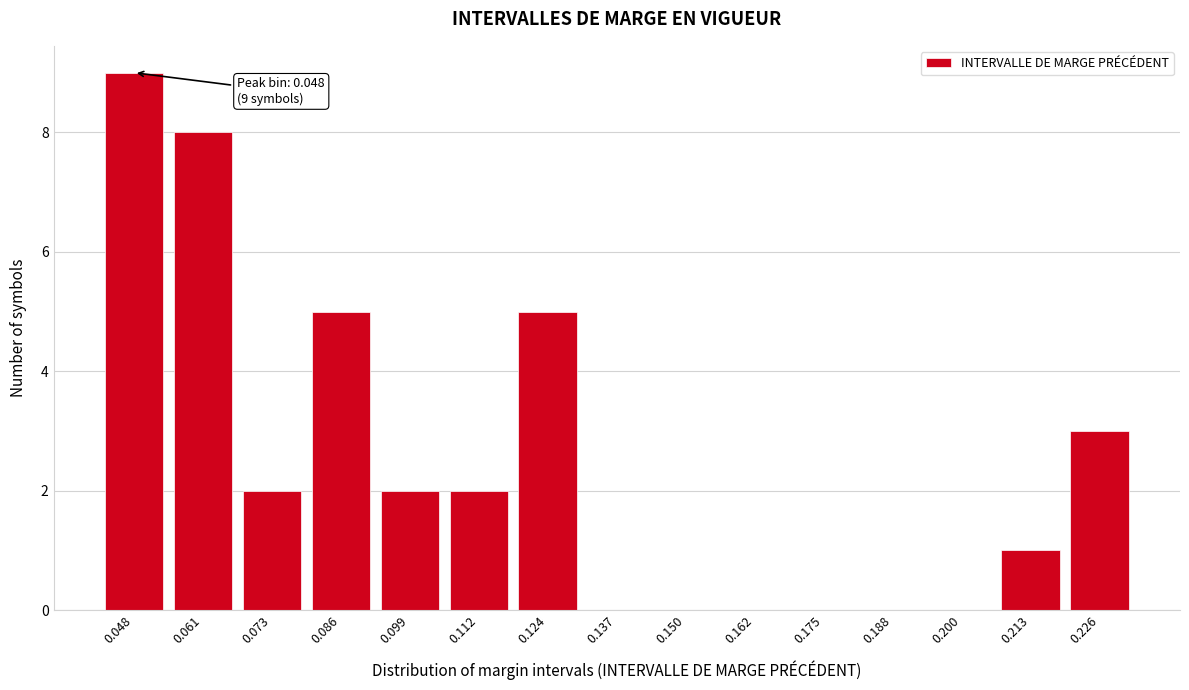

Reading left to right, list all the values displayed in this chart.

0.048=9	0.061=8	0.073=2	0.086=5	0.099=2	0.112=2	0.124=5	0.137=0	0.150=0	0.162=0	0.175=0	0.188=0	0.200=0	0.213=1	0.226=3